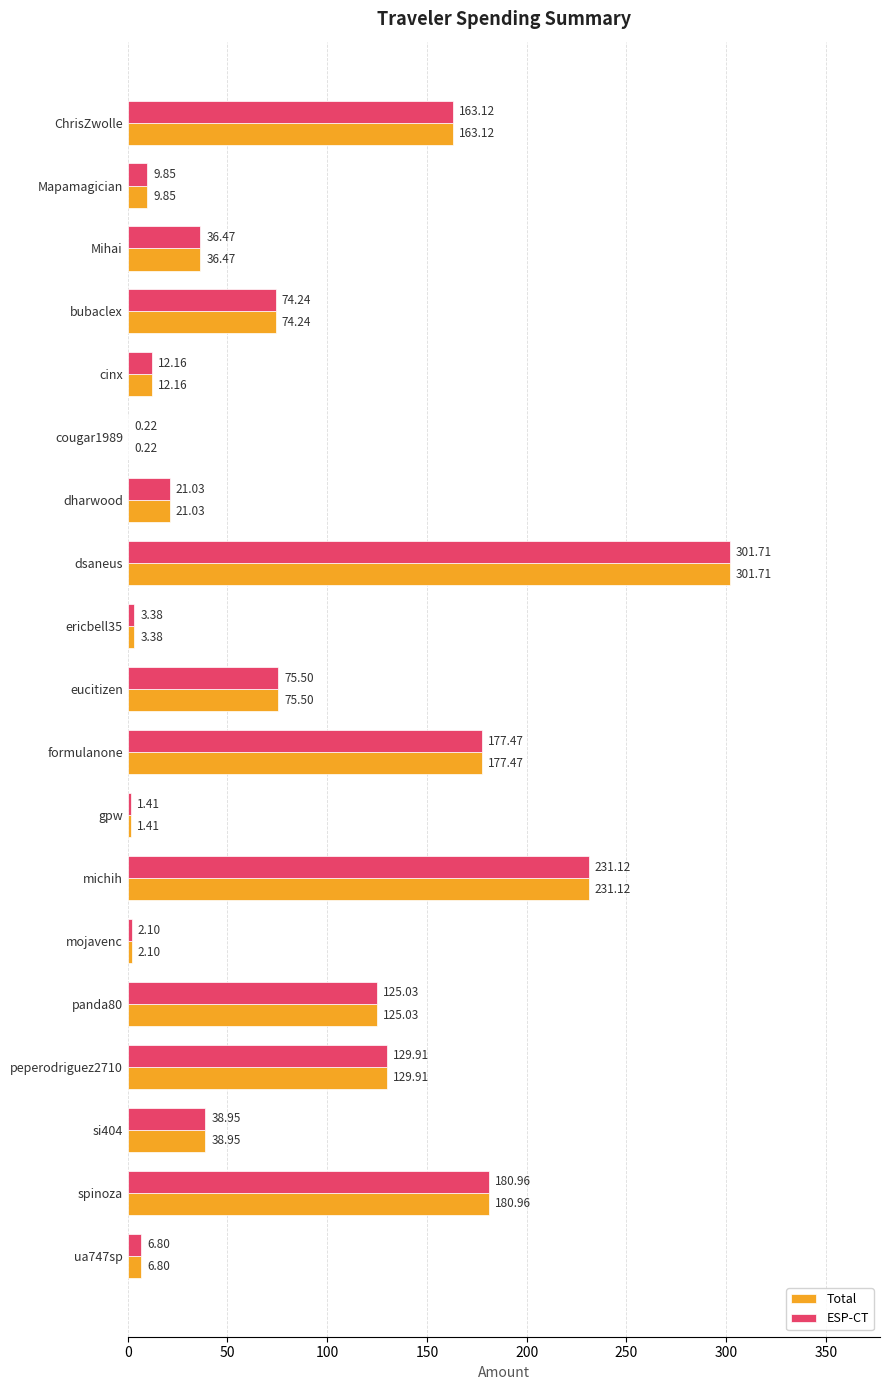

At which category is the sum across all series the highest?

dsaneus